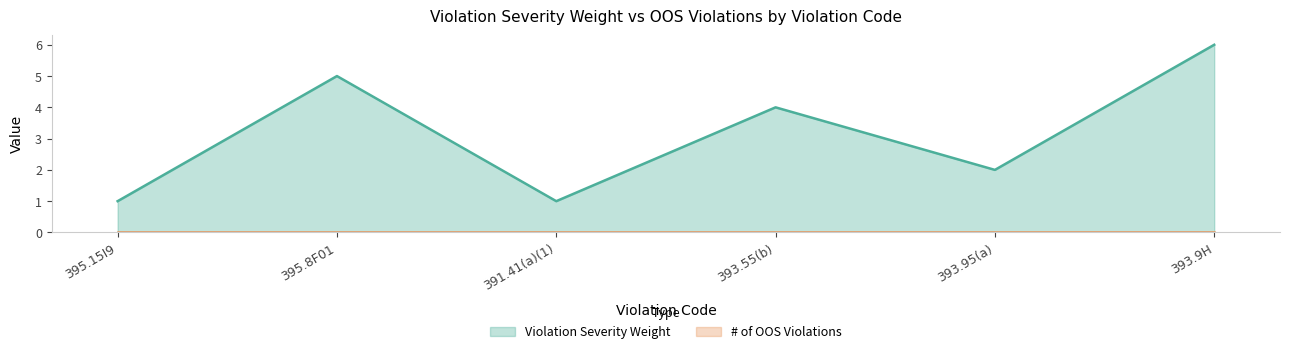

Count the number of data series in this chart.

2